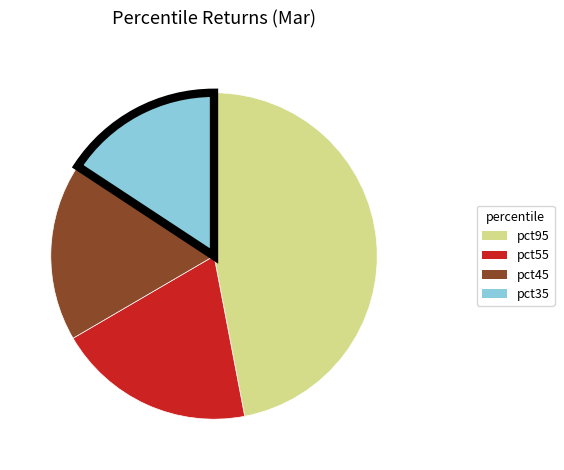

Is there any slice that represents more than half of the pie?

No